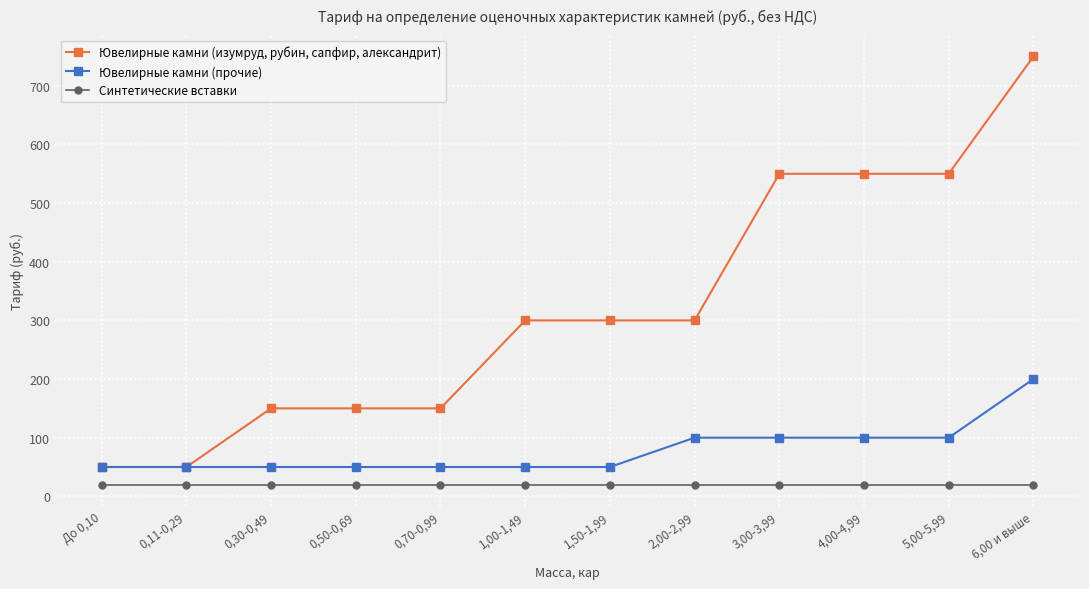

Between 0,30-0,49 and 2,00-2,99, which series saw the biggest shift?

Ювелирные камни (изумруд, рубин, сапфир, александрит)